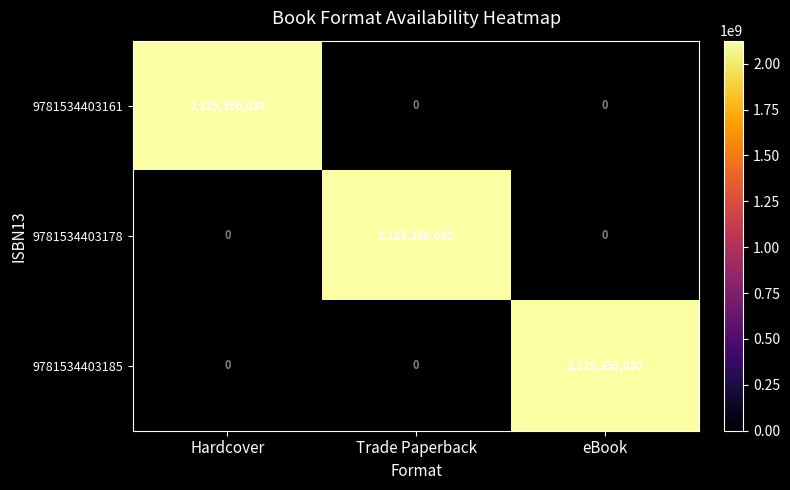

True or false: 9781534403185 has a value of 0 at Hardcover.

True